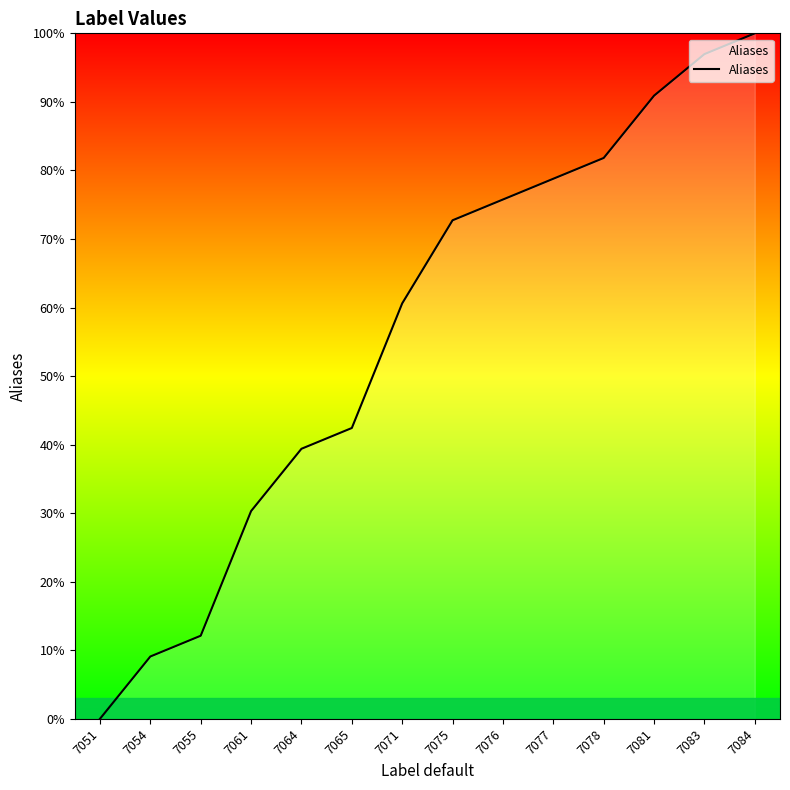

What is the sum of all values?

790.9